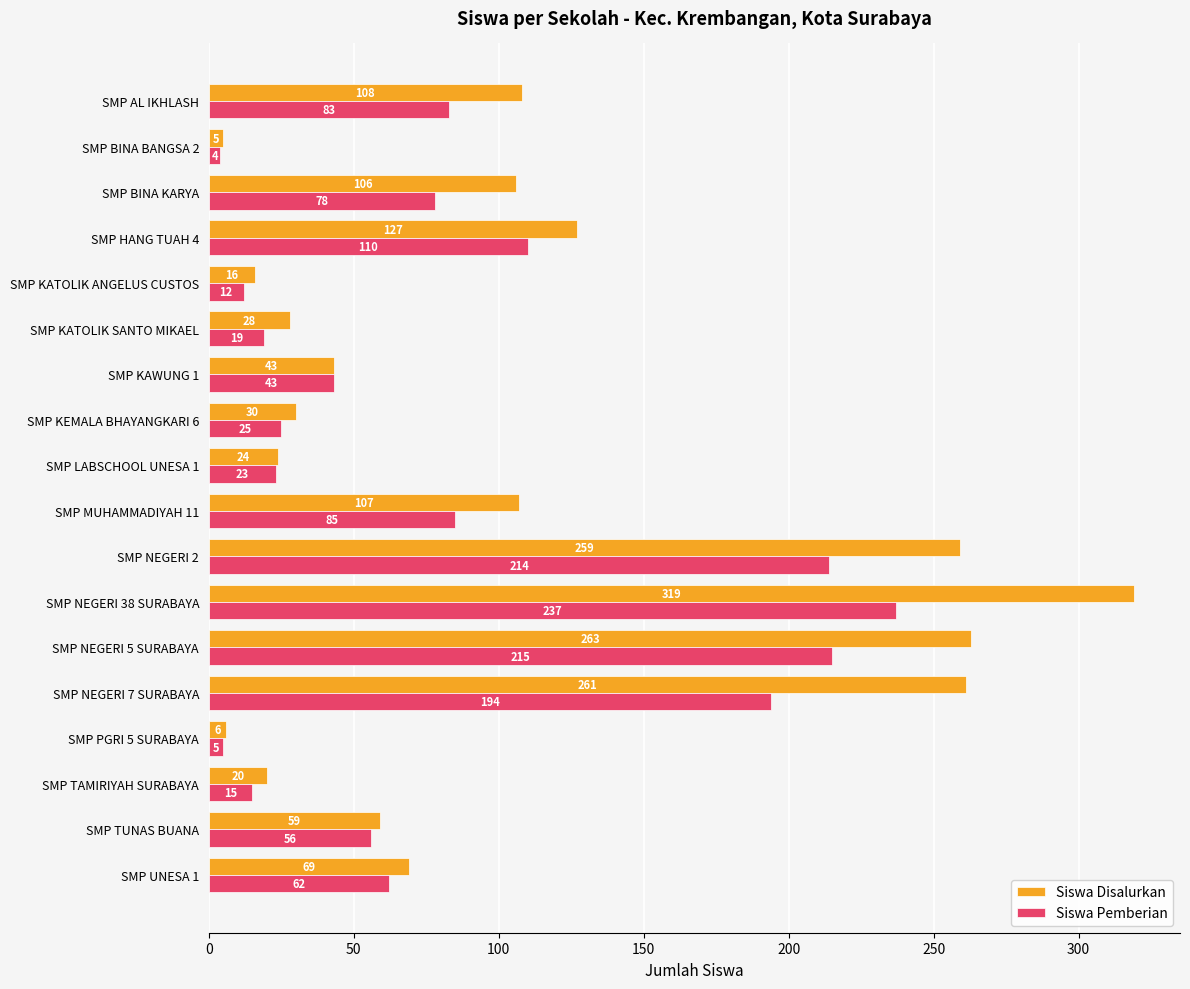

Which series has the largest range (max minus min)?

Siswa Disalurkan